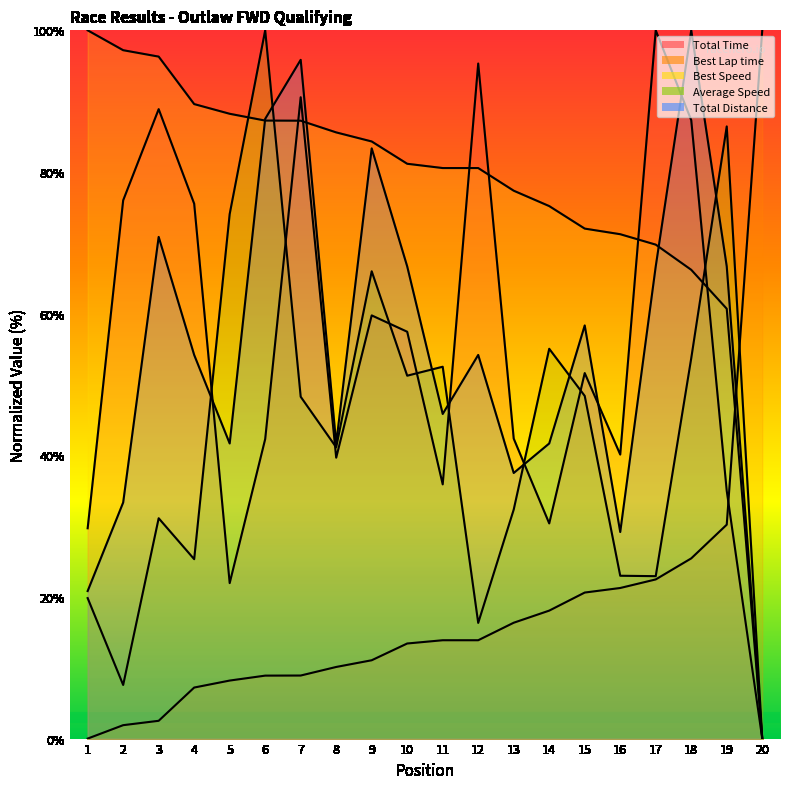

At how many categories does at least one series exceed 12?

20